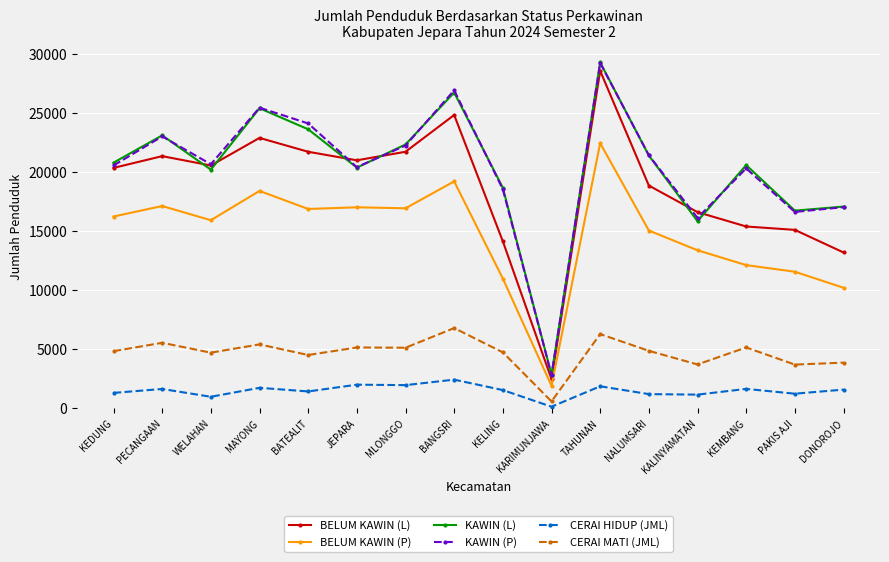

Which category has the lowest value in the KAWIN (P) series?

KARIMUNJAWA